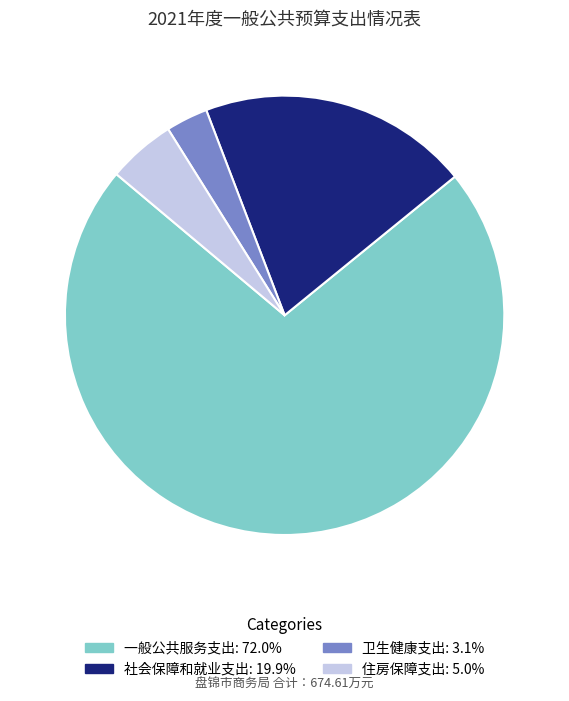

Is it true that 一般公共服务支出 is 72% of the pie?

True